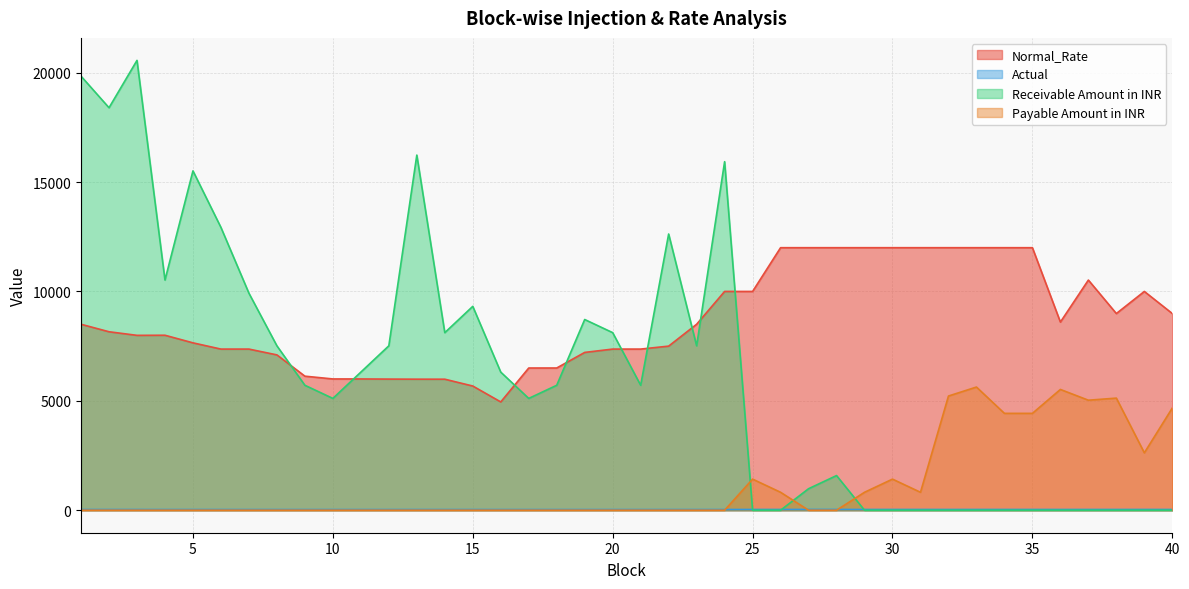

True or false: Actual and Normal_Rate intersect in this chart.

False